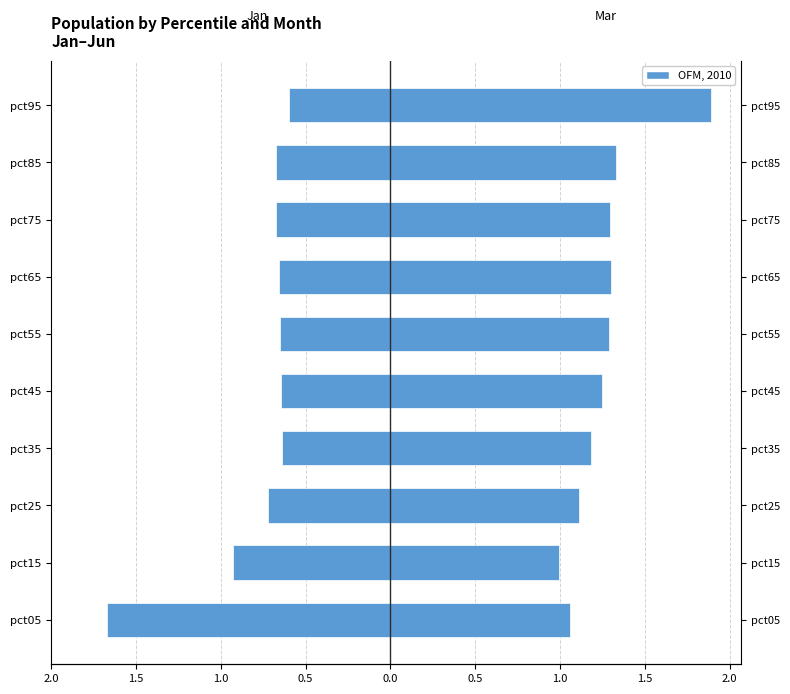

Rank the series by their average value, from lowest to highest.

Jan, Mar